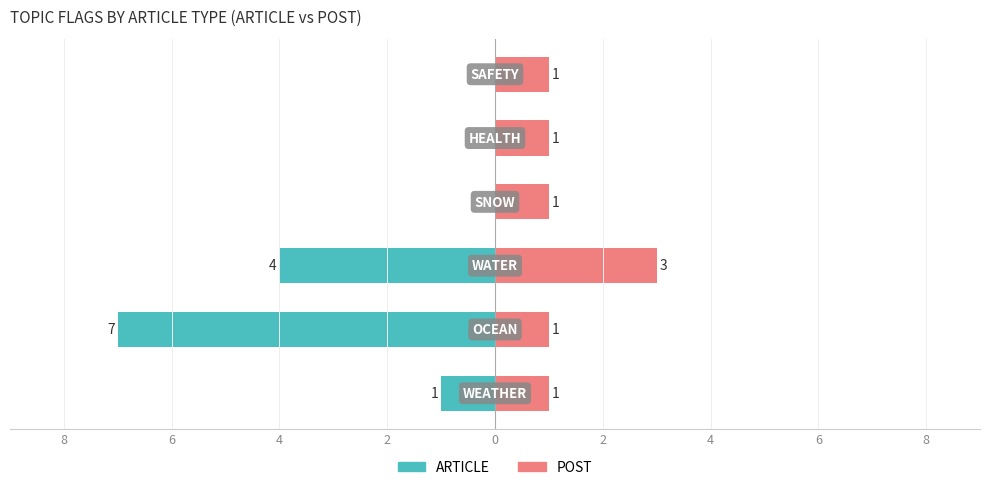

What is the lowest value of the ARTICLE series?

-7